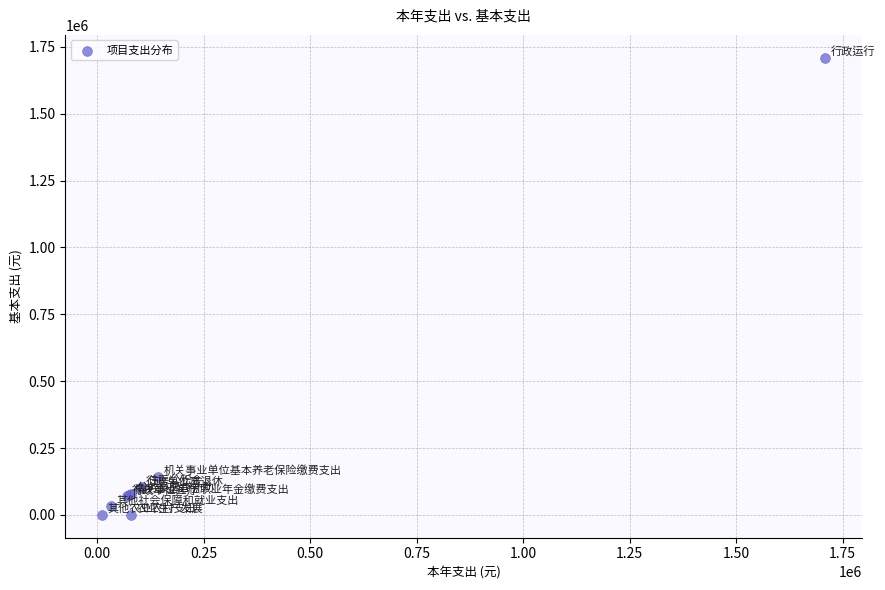

What Y value in the scatter plot is closest to 854858?

143142.8